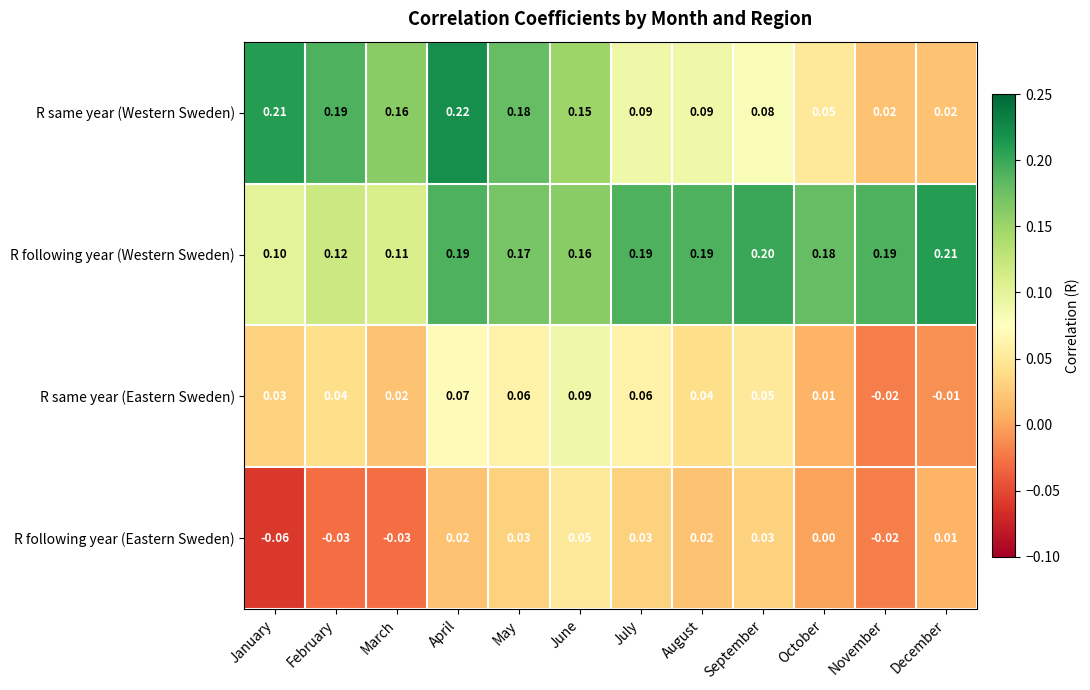

Rank the series at August from highest to lowest value.

R following year (Western Sweden), R same year (Western Sweden), R same year (Eastern Sweden), R following year (Eastern Sweden)